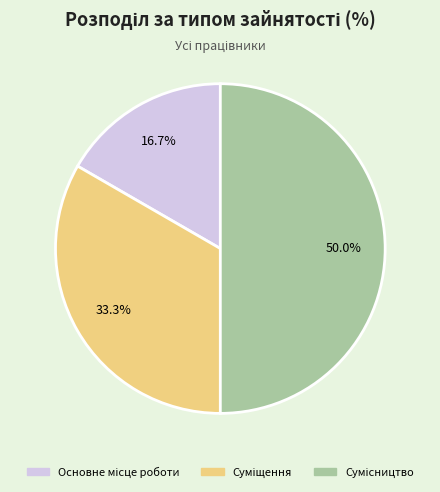

How many slices are in this pie chart?

3